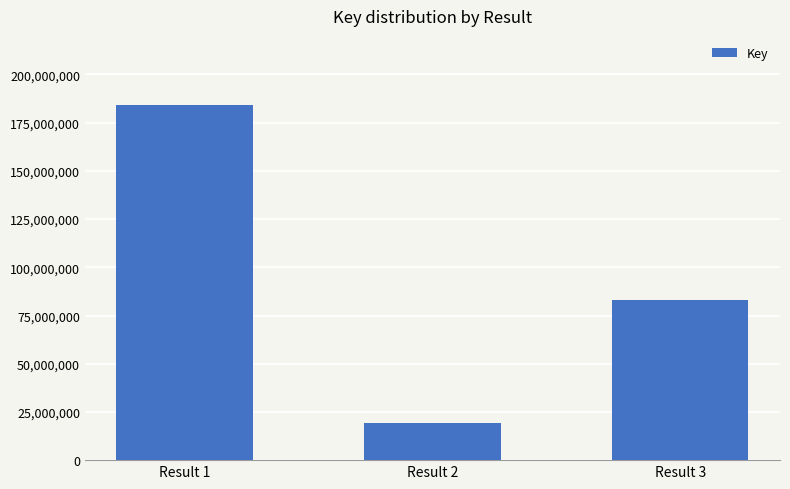

What is the difference between the maximum and second lowest values?

100875332